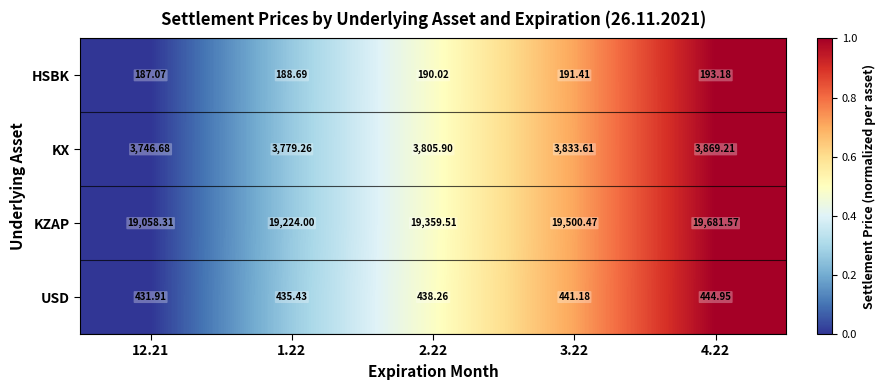

What is the greatest value displayed?

19681.6